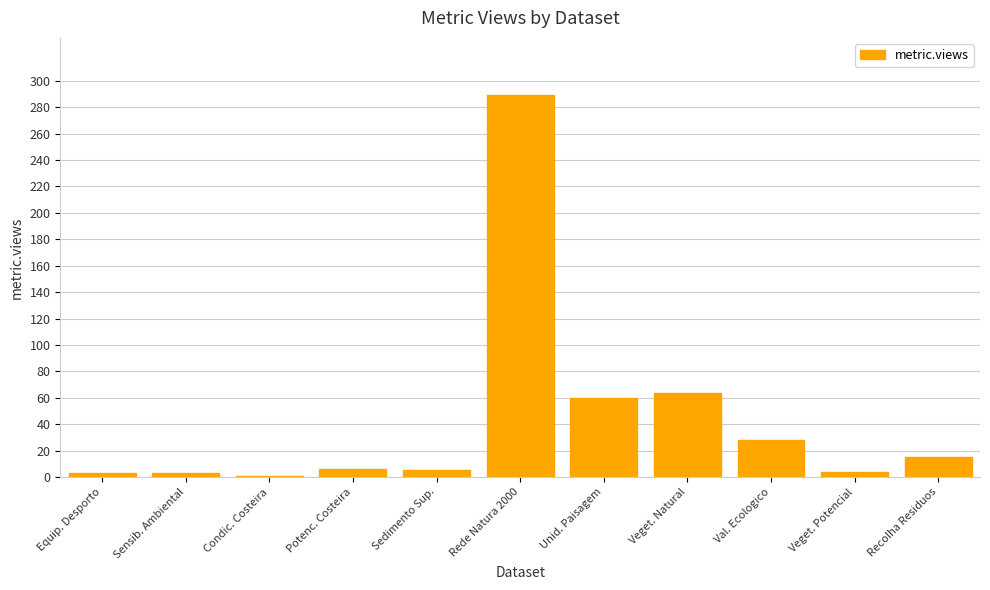

How many data points does each series have?

11